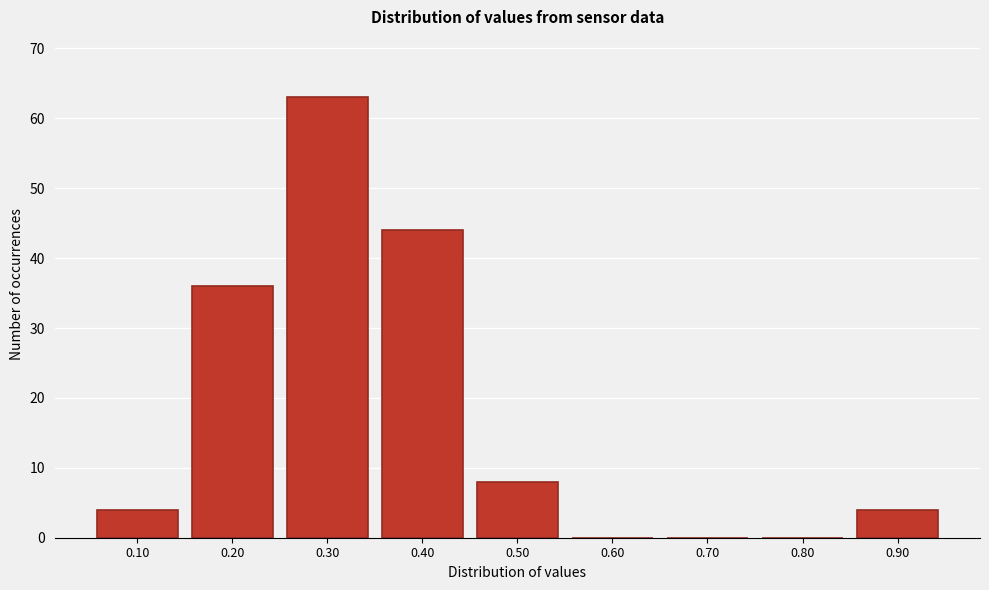

Reading left to right, transcribe all the data shown in this chart.

0.10=4	0.20=36	0.30=63	0.40=44	0.50=8	0.60=0	0.70=0	0.80=0	0.90=4